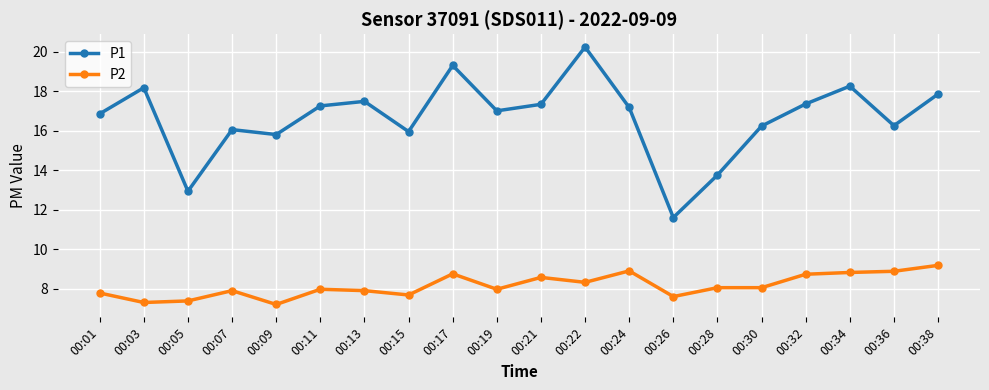

What is the spread (max minus min) of values at 00:15?

8.3